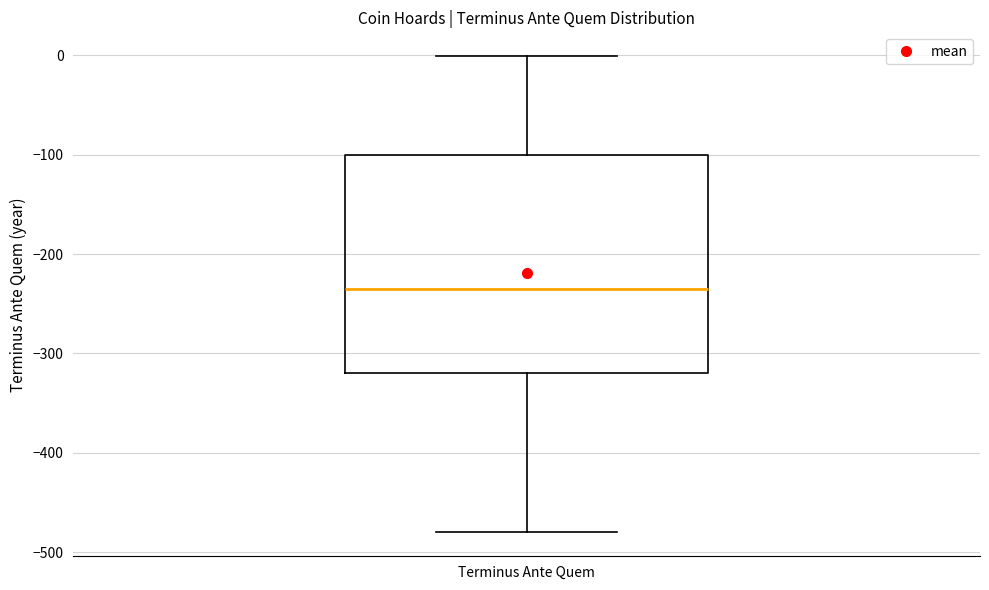

Read this box plot against the y-axis: the position of the median line, the range covered by the box, and the ends of both whiskers. The values are not printed on the chart, so give them approximately, as read against the axis.

median -230, box -320 to -100, whiskers -480 to 0